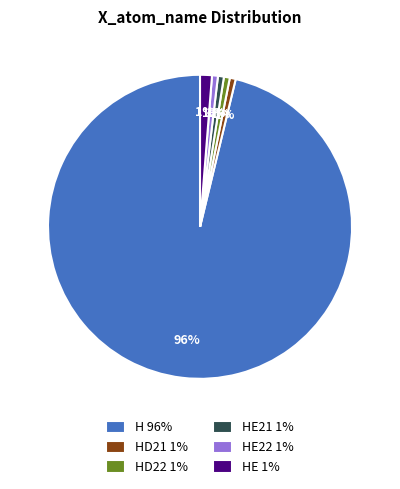

Which slice represents more than half of the pie?

H 96%